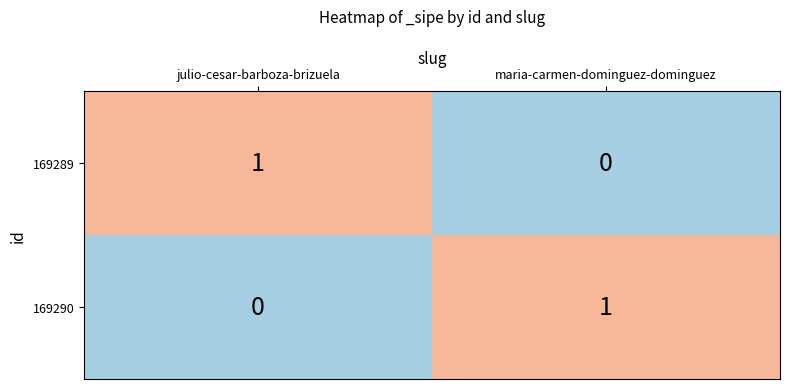

How many distinct data groups are displayed?

2